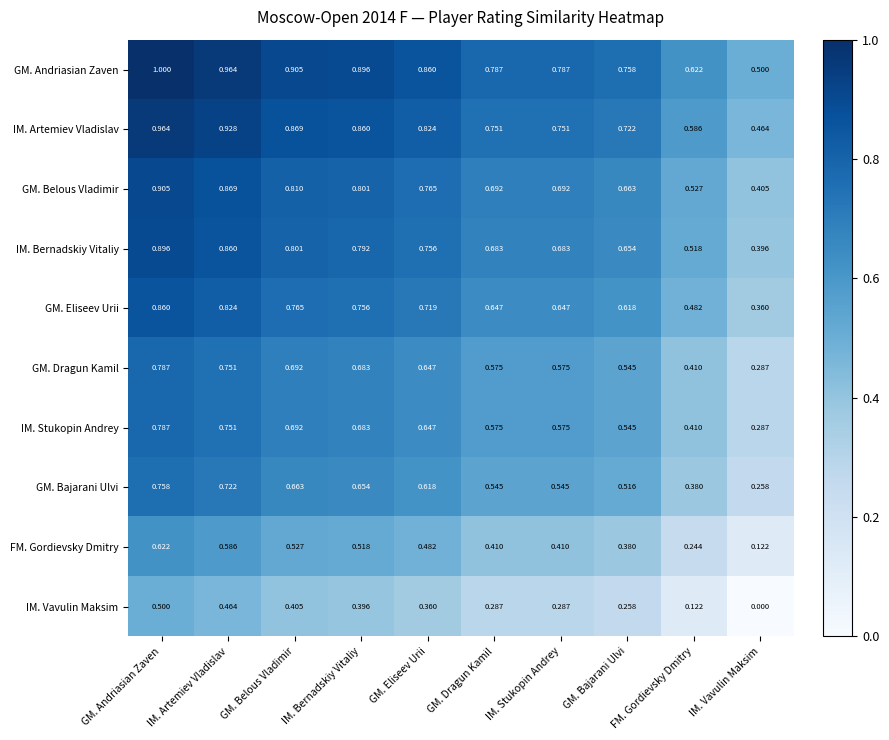

Where is IM. Vavulin Maksim nearest to the value 0?

IM. Vavulin Maksim